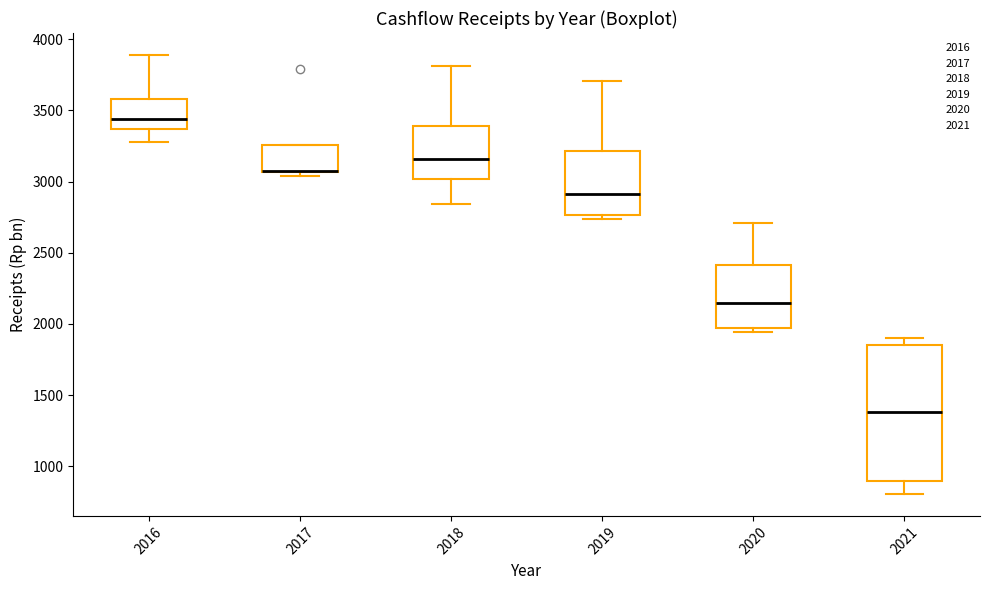

Where is the upper edge of the box at x = 2020 on the y-axis? The values are not printed on the chart, so give them approximately, as read against the axis.

2400